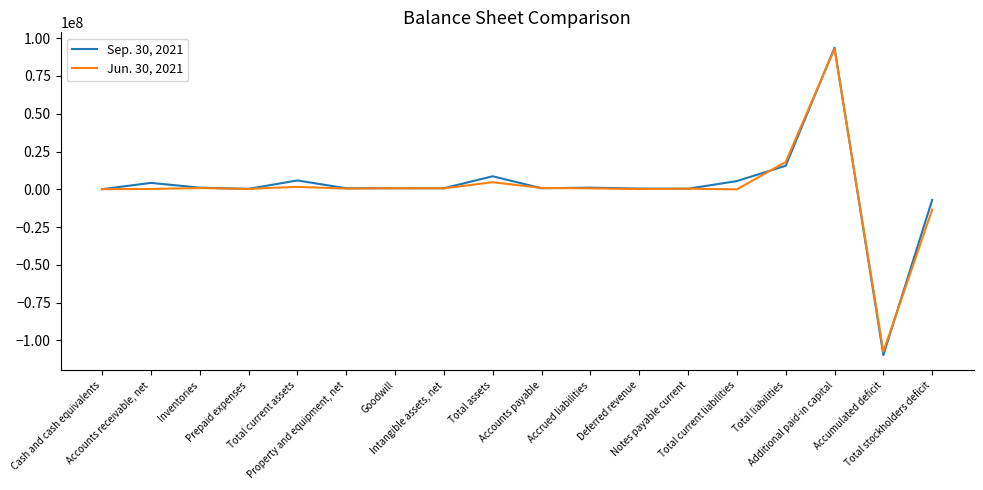

List the series in order of their overall mean, highest first.

Sep. 30, 2021, Jun. 30, 2021